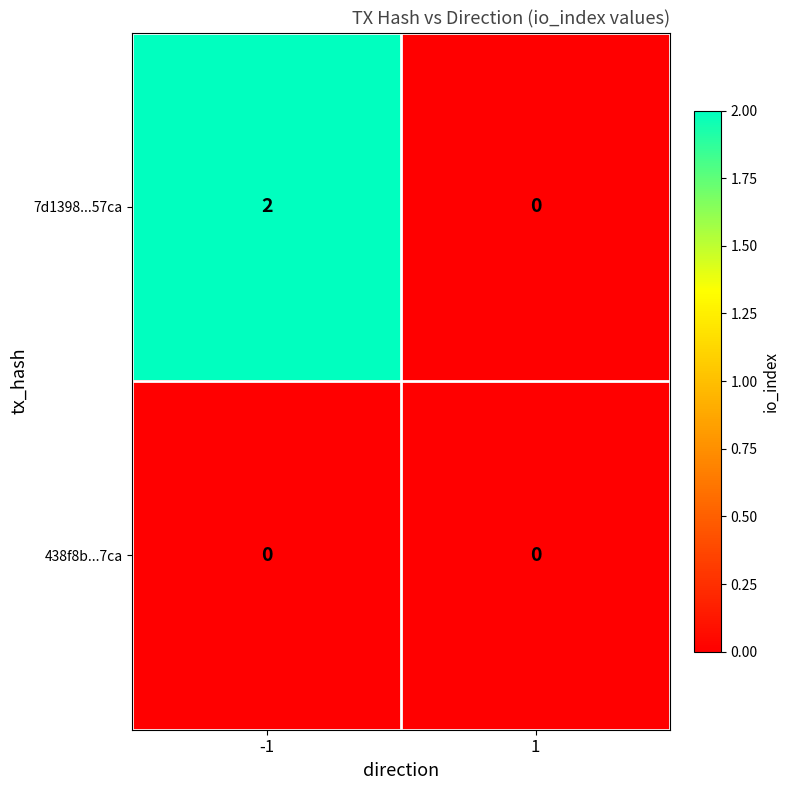

Count the number of data series in this chart.

2